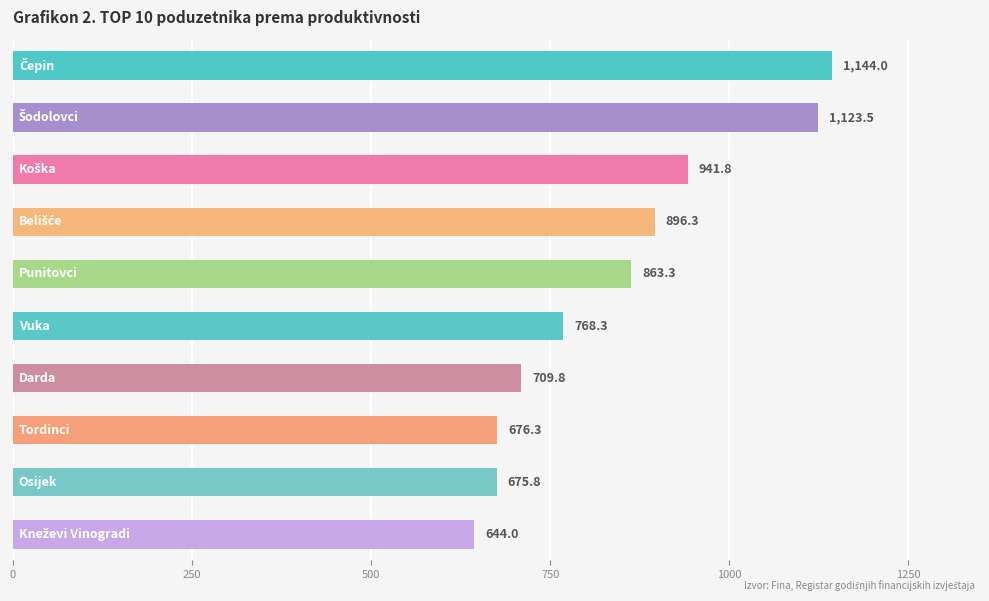

What is the maximum value shown in the chart?

1144.0